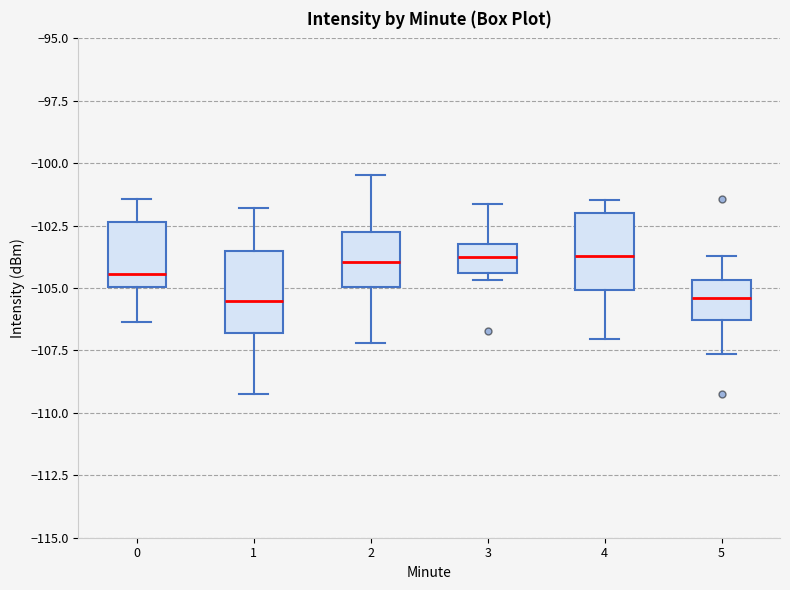

Where is the lower edge of the box at x = 1 on the y-axis? The values are not printed on the chart, so give them approximately, as read against the axis.

-107.0